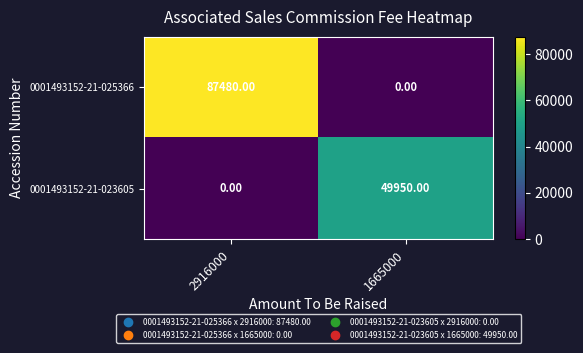

Which series has the largest total across all categories?

0001493152-21-025366